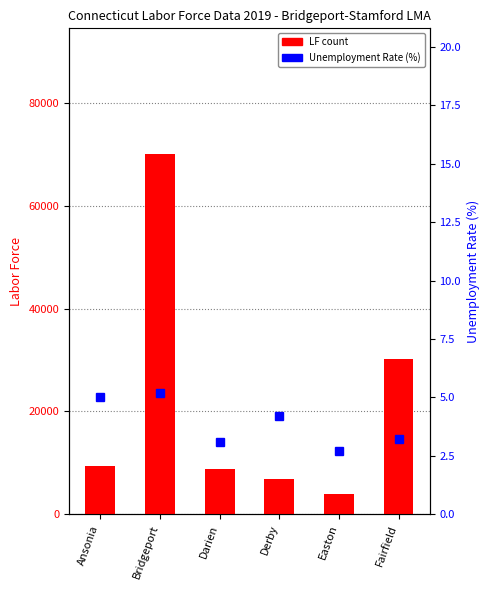

What is the maximum value for LF (Labor Force)?

70038.0